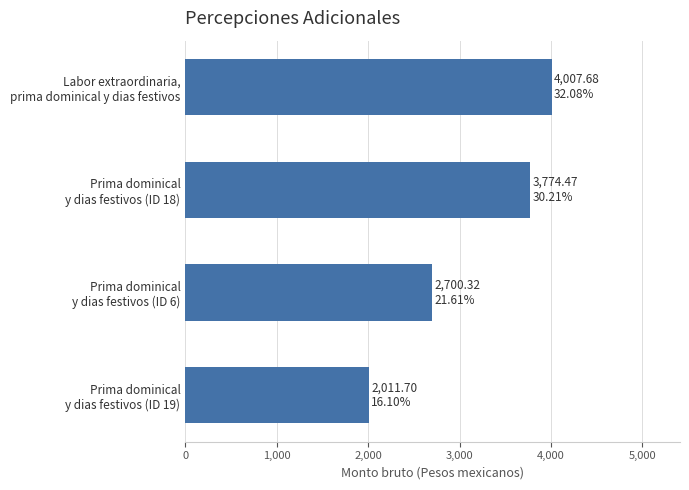

What is the sum of all values?

12494.2